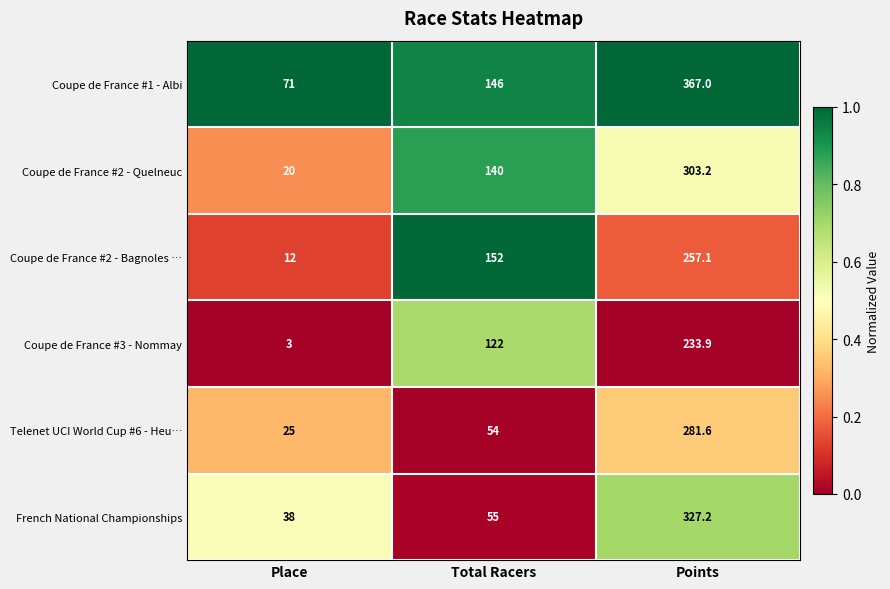

Which series has the largest total across all categories?

Coupe de France #1 - Albi